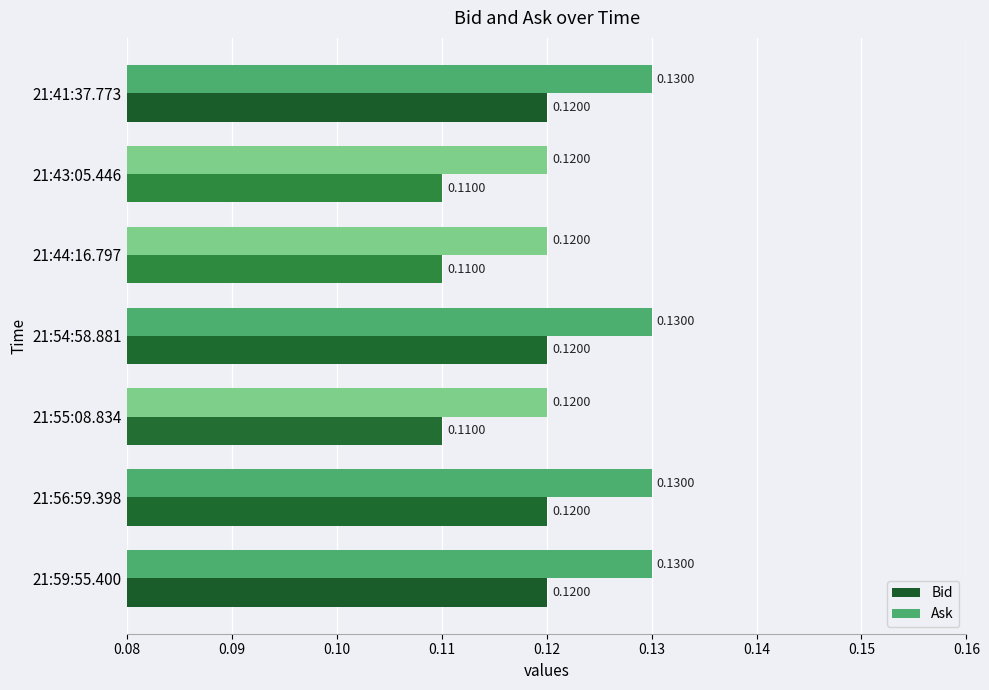

What is the sum of all Ask values?

0.9